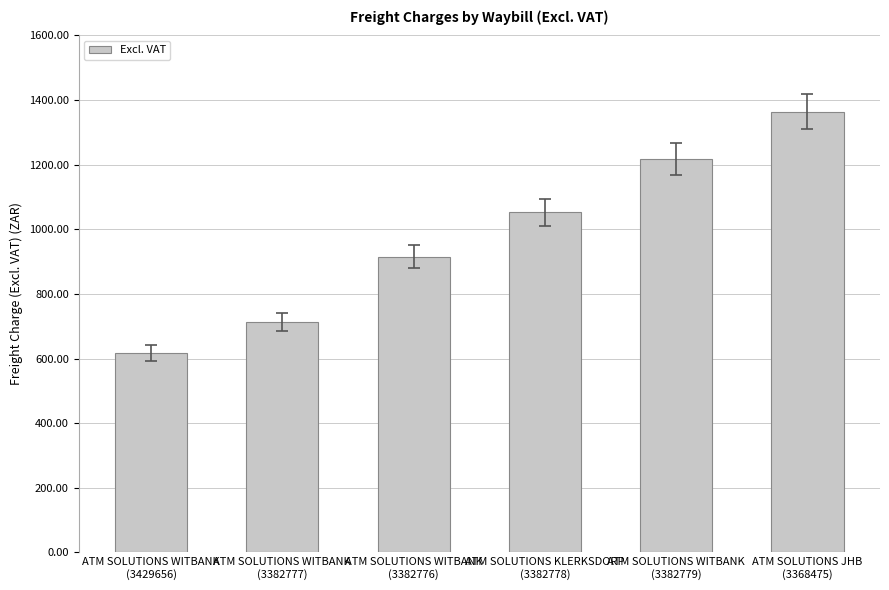

What is the value of the 4th bar from the left?

1052.6